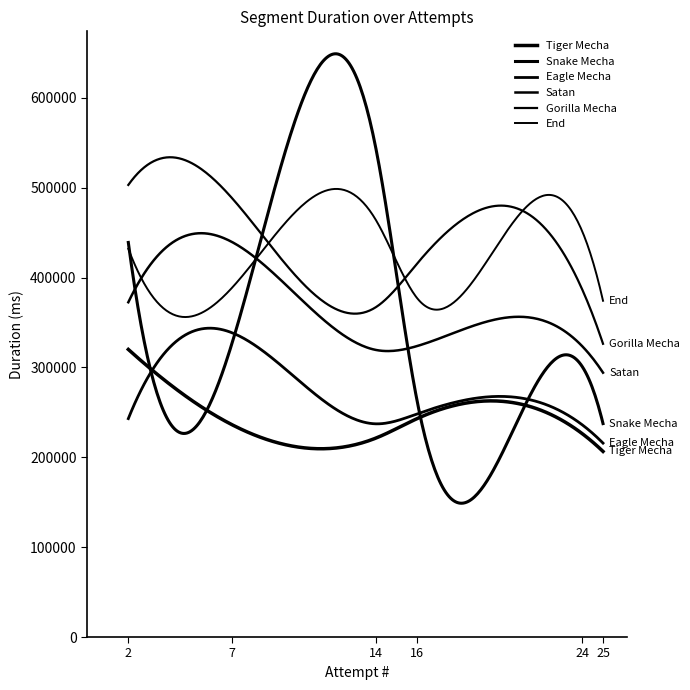

True or false: Eagle Mecha and Satan cross at least once.

False